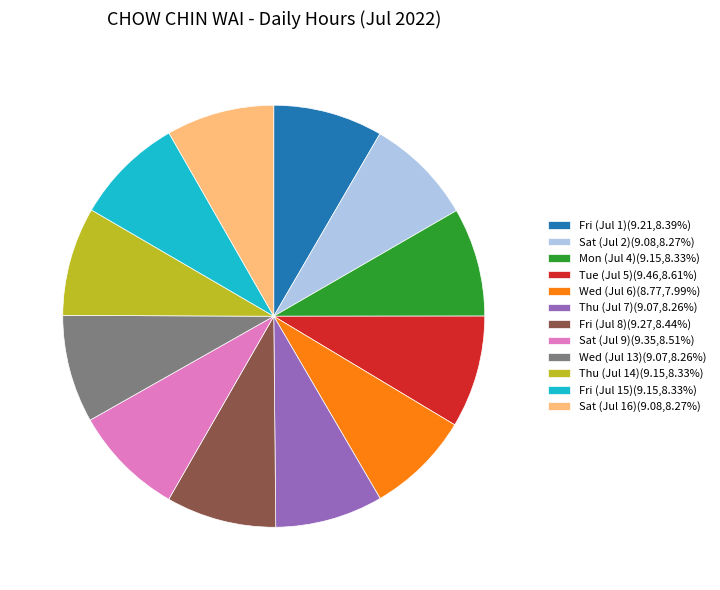

How many slices are in this pie chart?

12